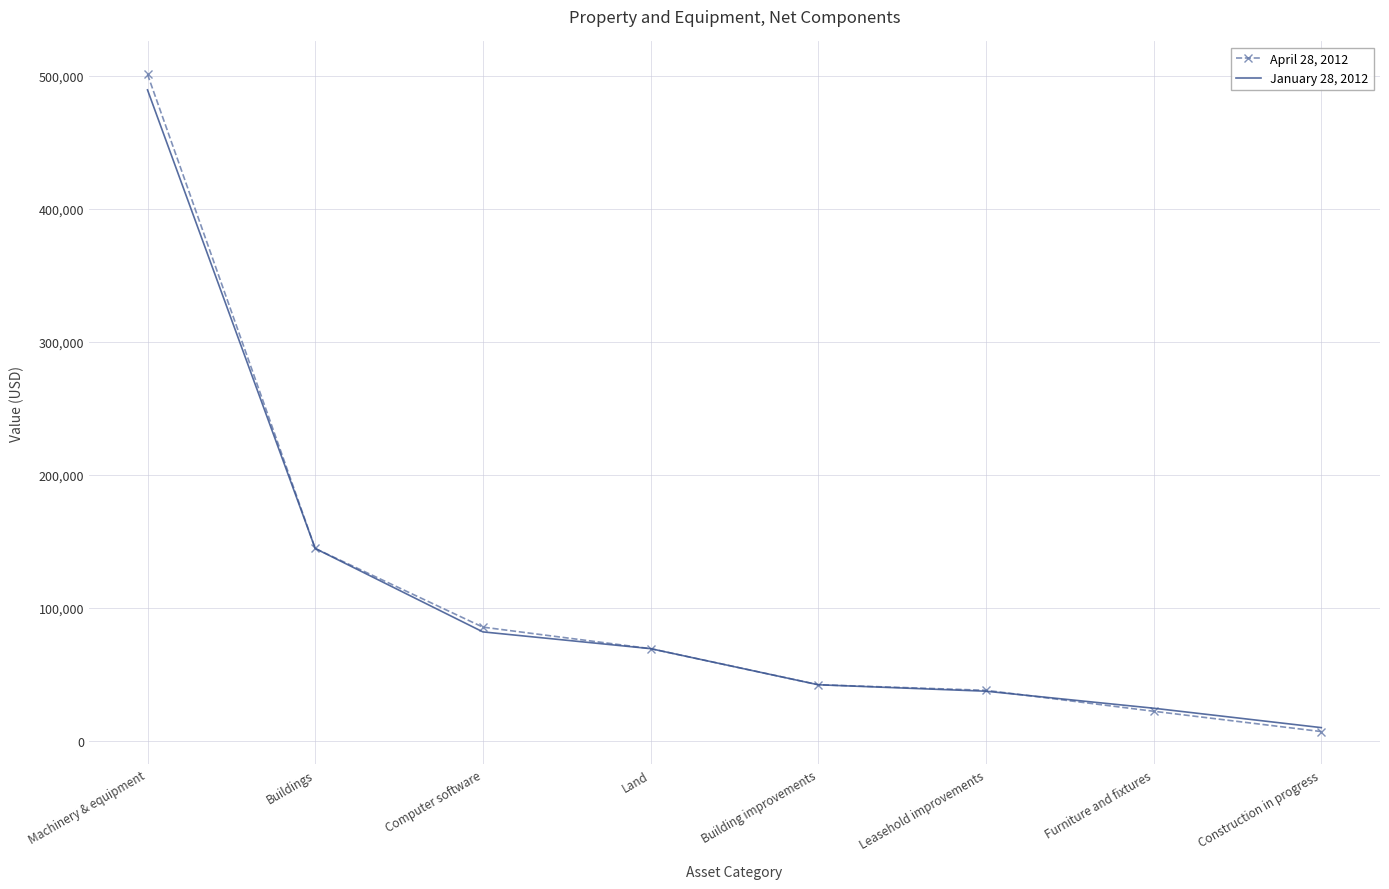

The value of April 28, 2012 at Buildings is 242887. True or false?

False